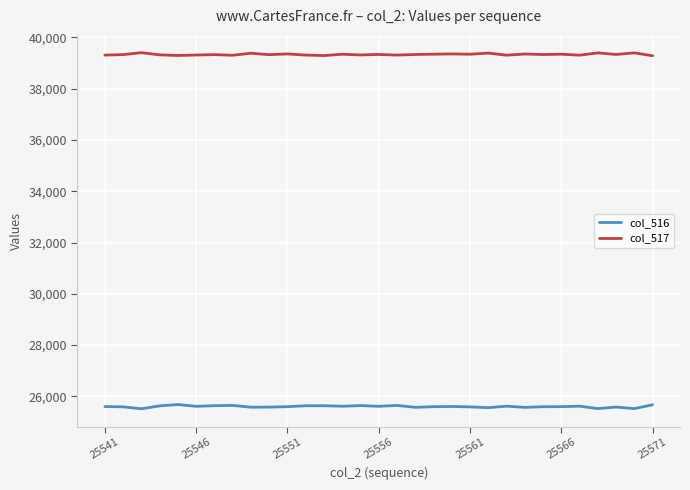

Is this an area chart (filled region under the line)?

No